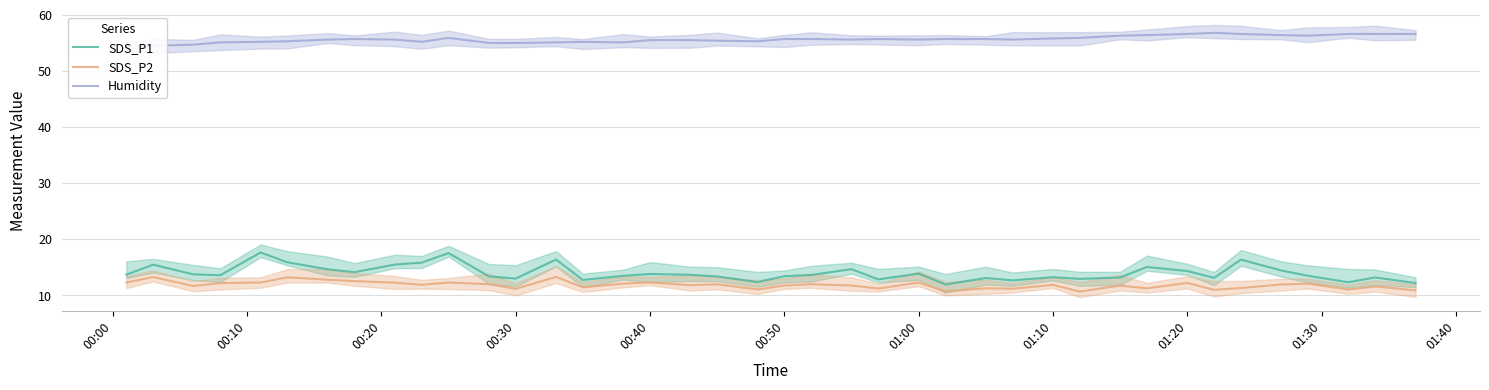

What is the maximum value shown in the chart?

56.8